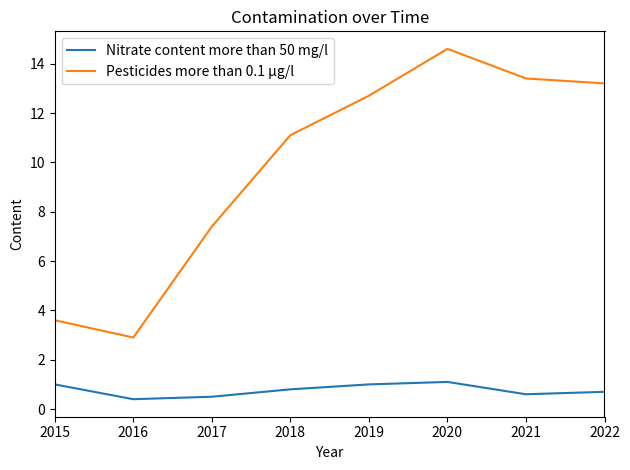

Is it true that Nitrate content more than 50 mg/l equals 0.8 at 2018?

True